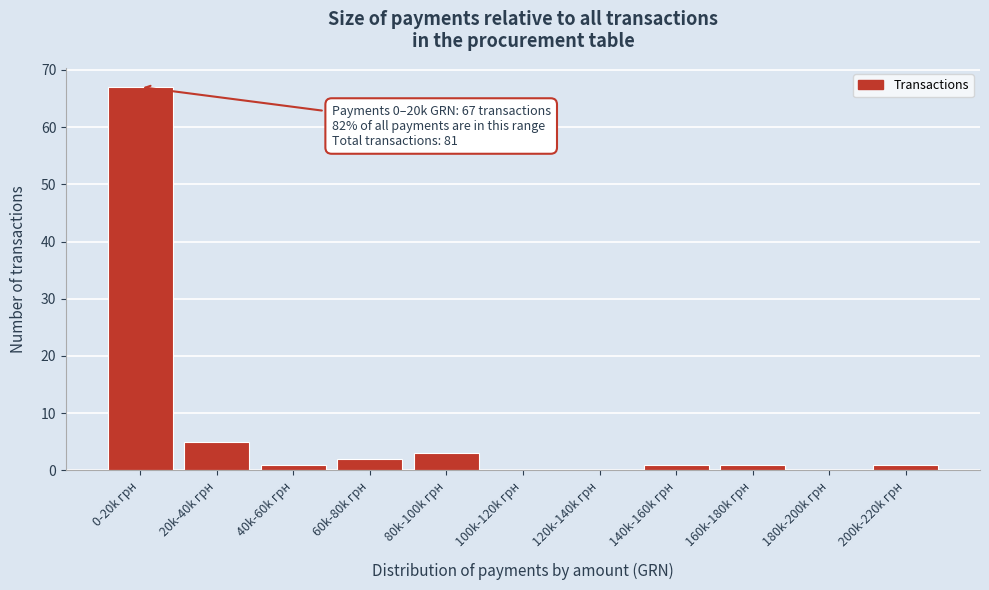

Reading left to right, extract all data points from this chart.

0-20k грн=67	20k-40k грн=5	40k-60k грн=1	60k-80k грн=2	80k-100k грн=3	100k-120k грн=0	120k-140k грн=0	140k-160k грн=1	160k-180k грн=1	180k-200k грн=0	200k-220k грн=1